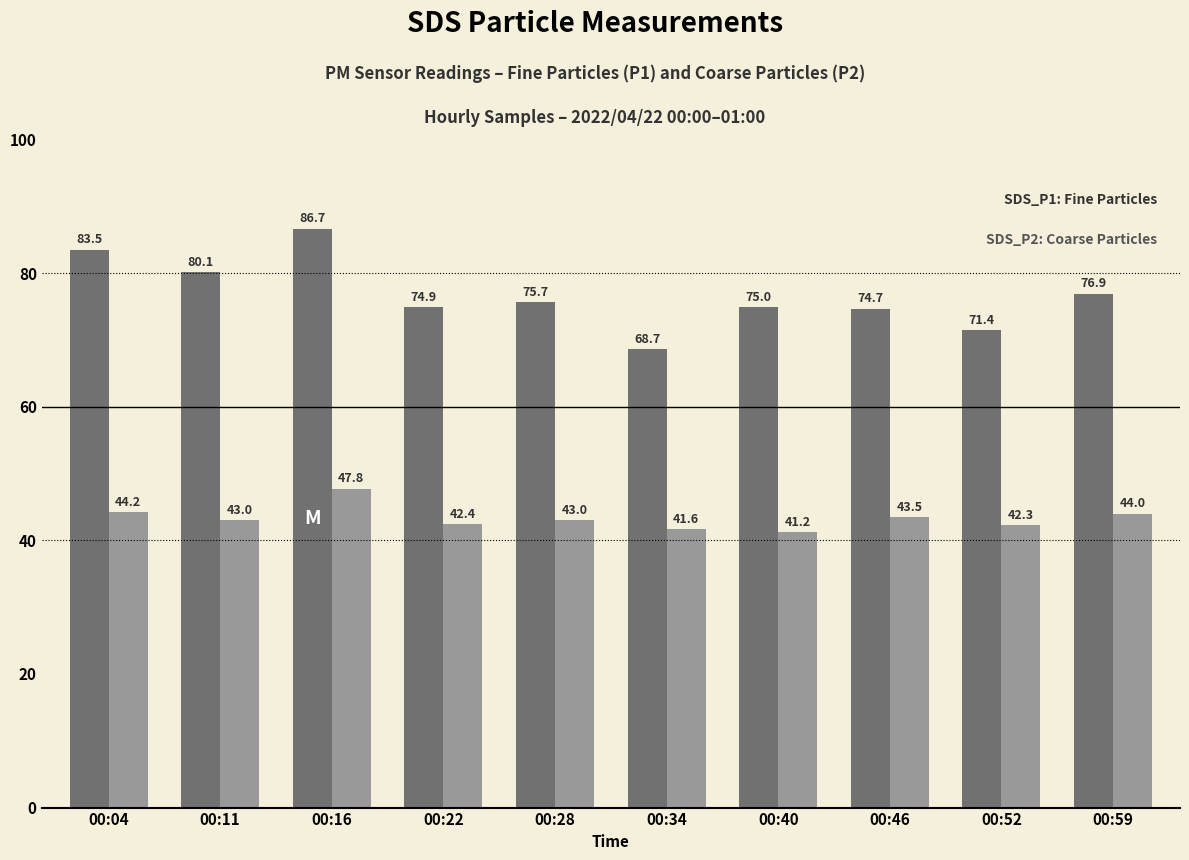

At which category does the chart reach its peak across all series?

00:16